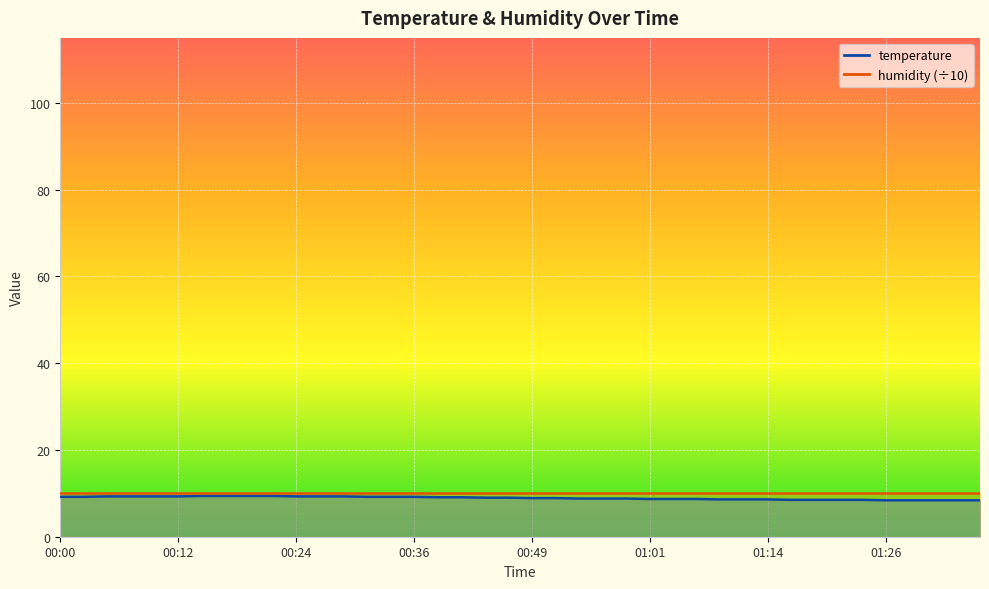

Approximately how many times larger is the value at 00:02 compared to 01:06?

1.1